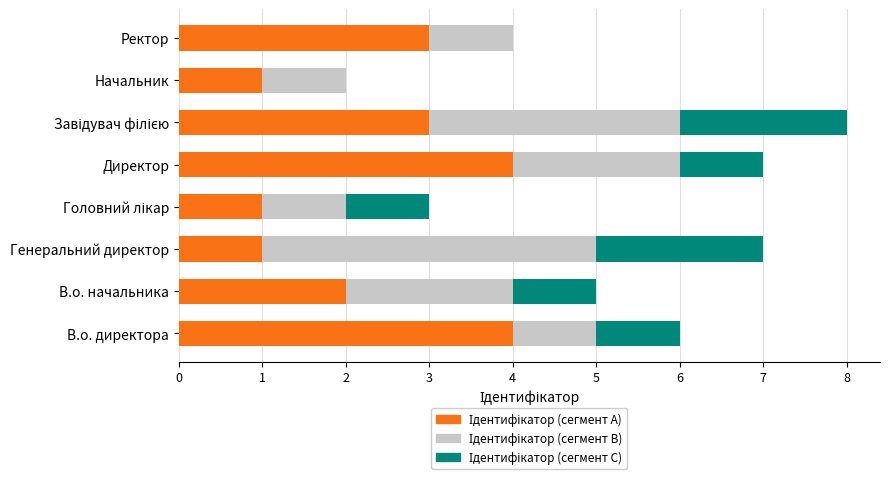

What is the total value across all series at Директор?

7